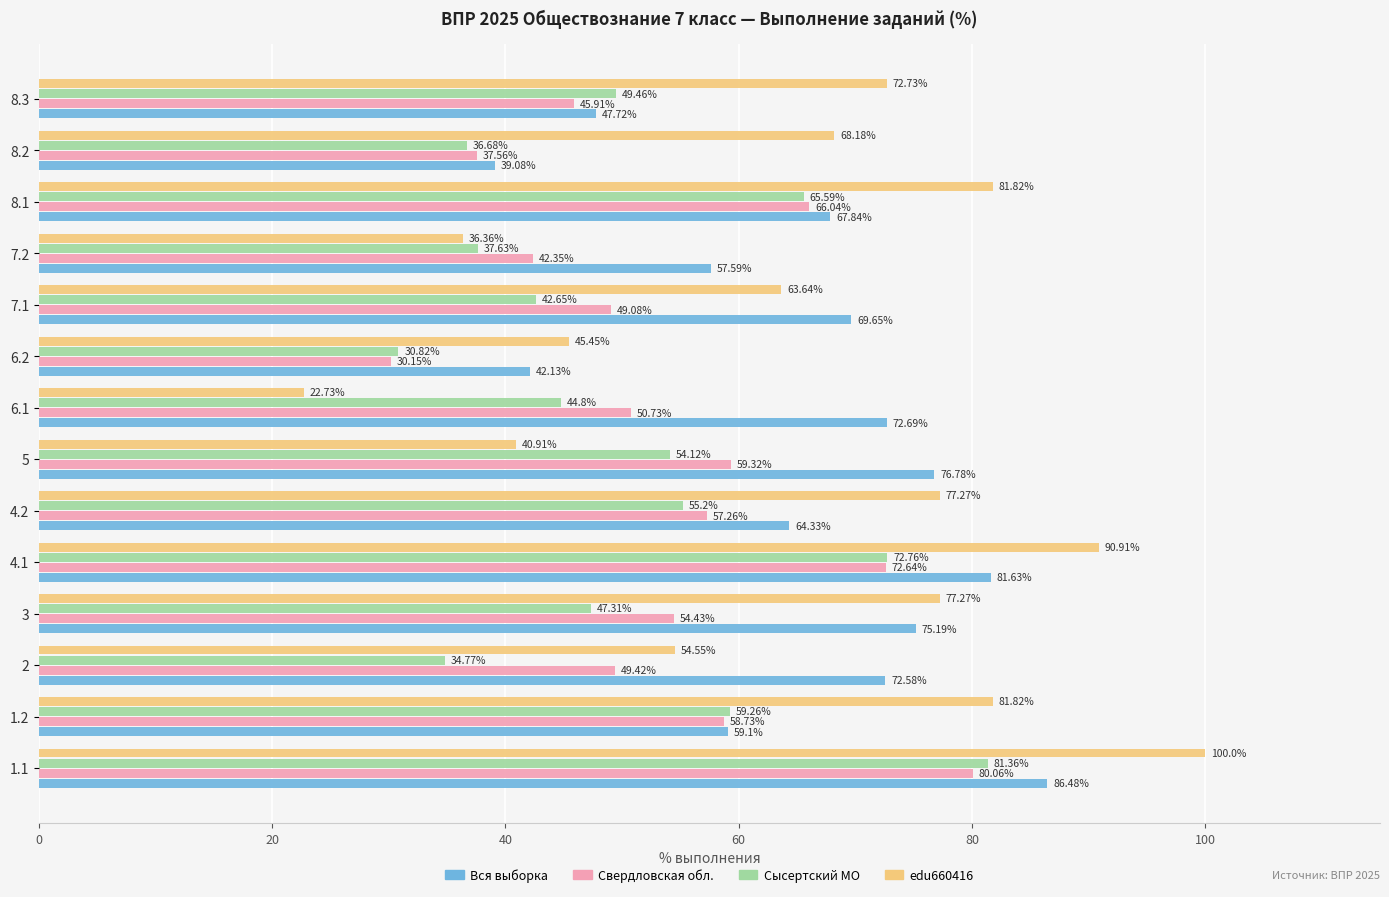

What is the maximum value for edu660416?

100.0